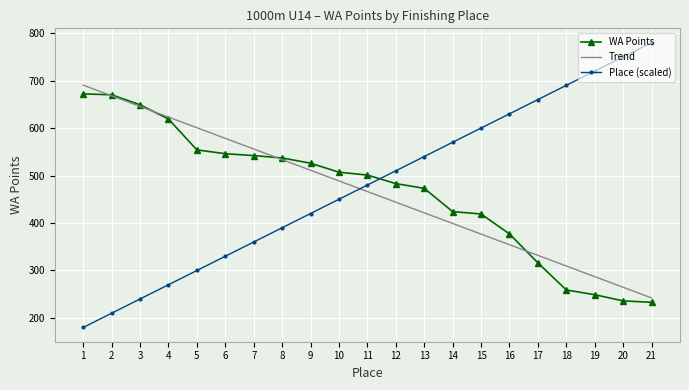

Which label corresponds to the largest value in the chart?

21